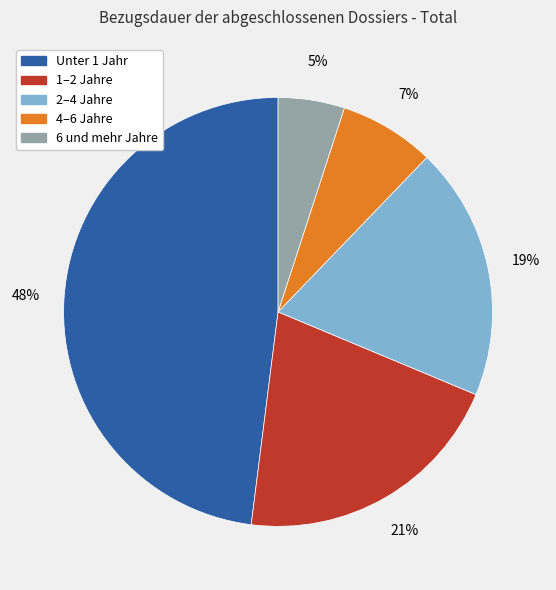

Combined, do 4–6 Jahre and 6 und mehr Jahre account for over 50%?

No